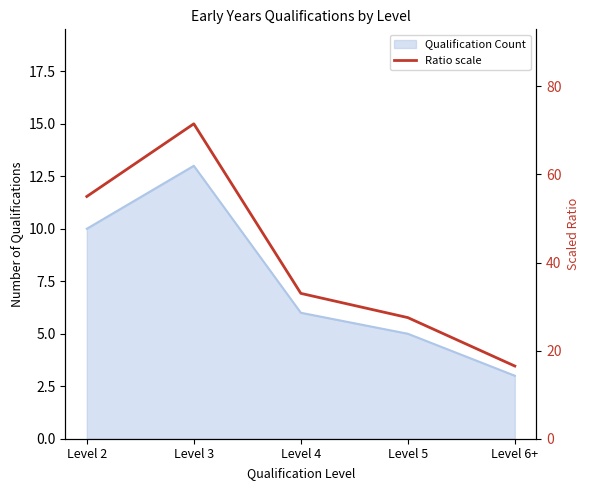

What is the greatest value displayed?

71.5